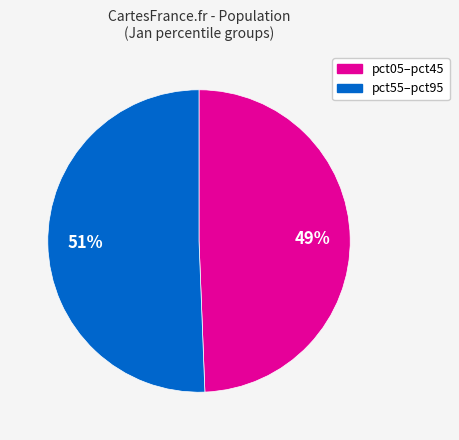

To the nearest percent, what is the average slice percentage?

50%